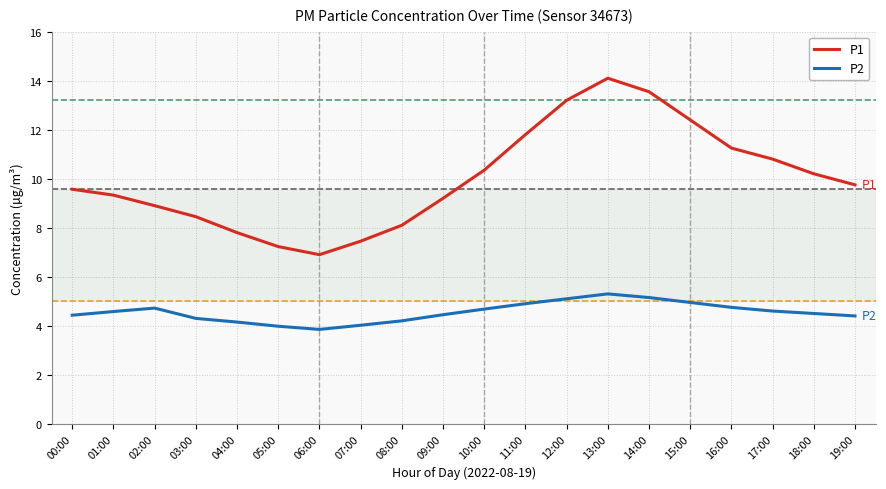

At how many categories does at least one series exceed 12?

4